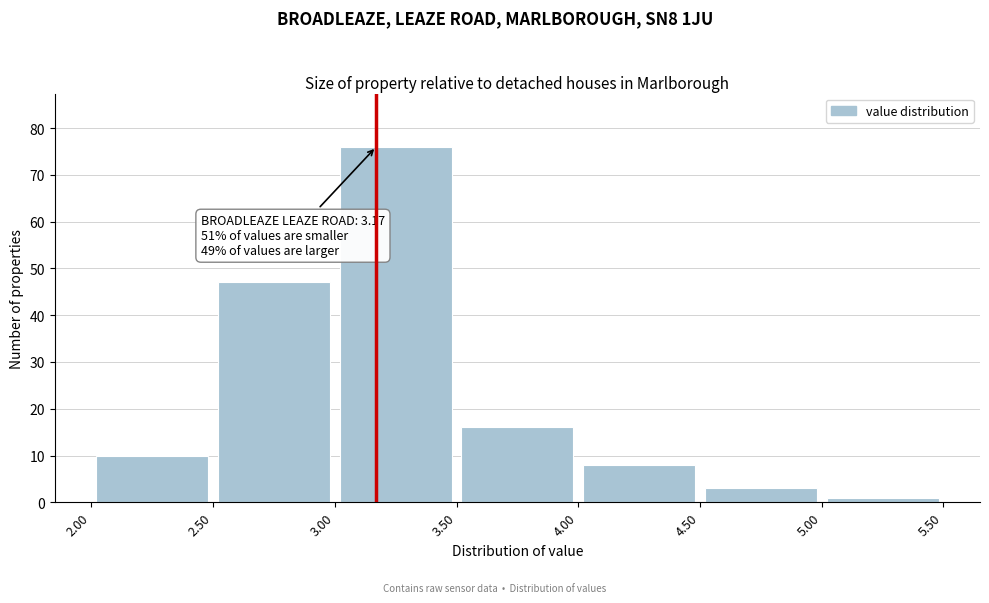

Over which range of the x-axis is the bar tallest?

3.00 to 3.50